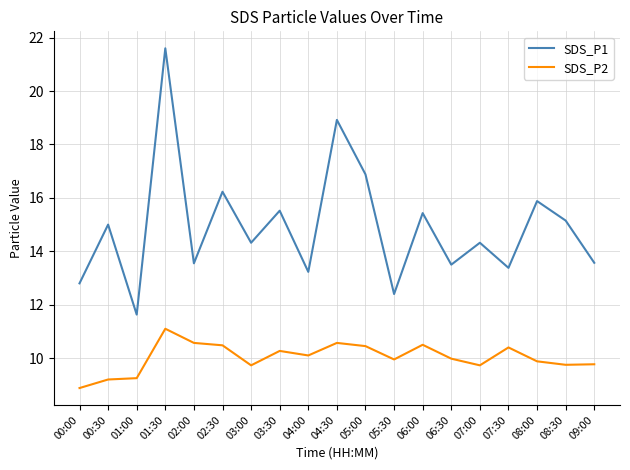

Which category has the lowest value in the SDS_P2 series?

00:00